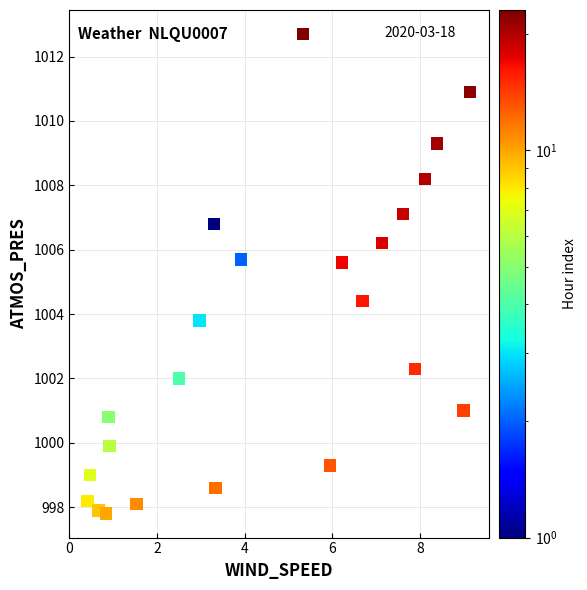

What is the range of Y values (max minus min)?

14.9